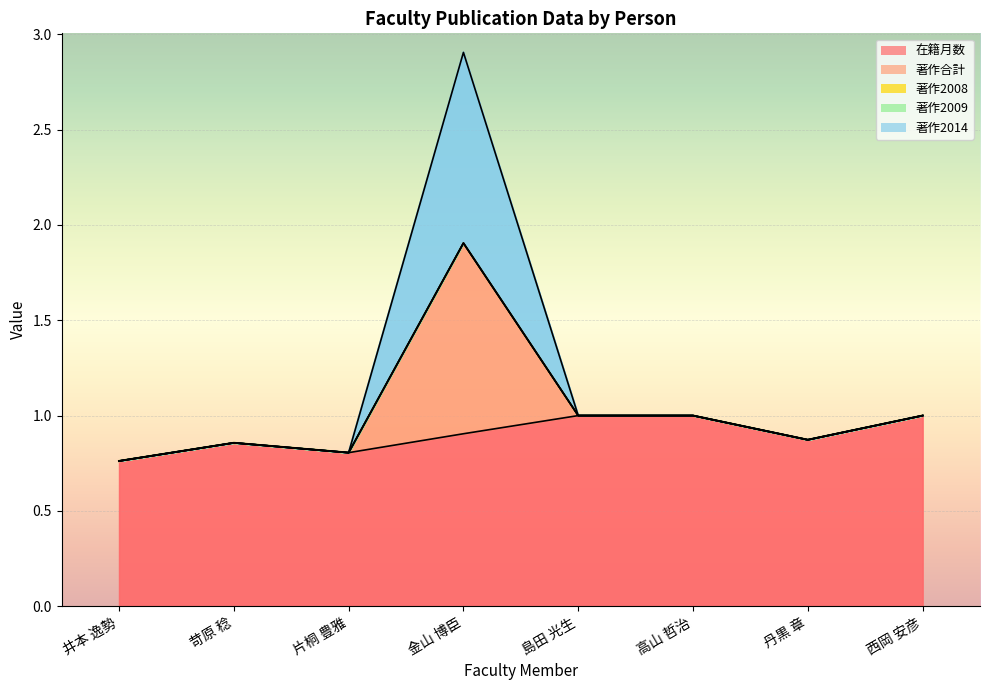

In 在籍月数, how many points are higher than both neighbors (excluding endpoints)?

1